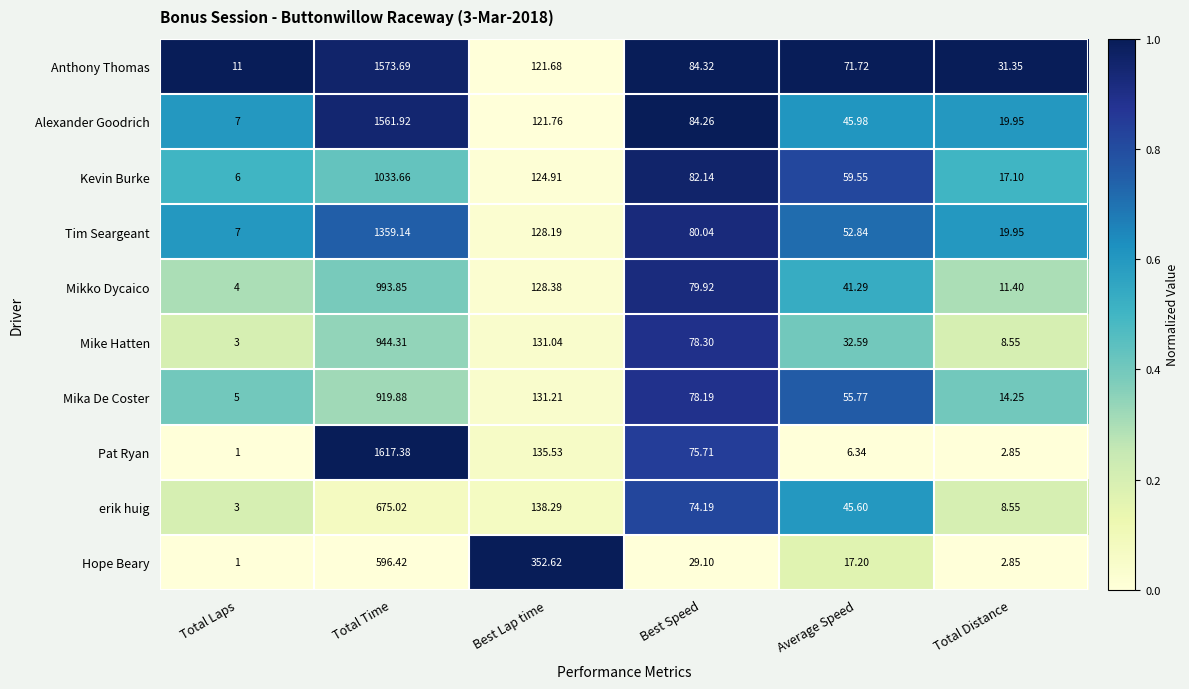

Which label corresponds to the smallest value in the chart?

Total Laps